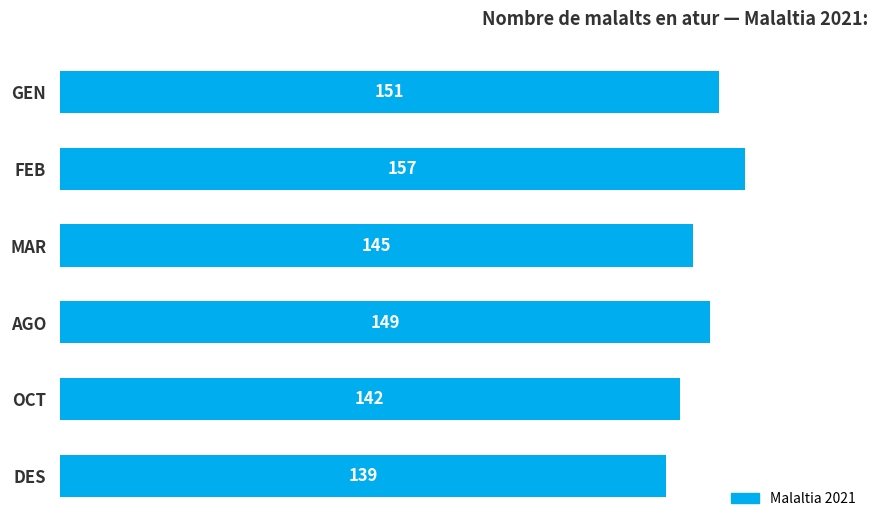

Reading bottom to top, extract all data points from this chart.

DES=139	OCT=142	AGO=149	MAR=145	FEB=157	GEN=151